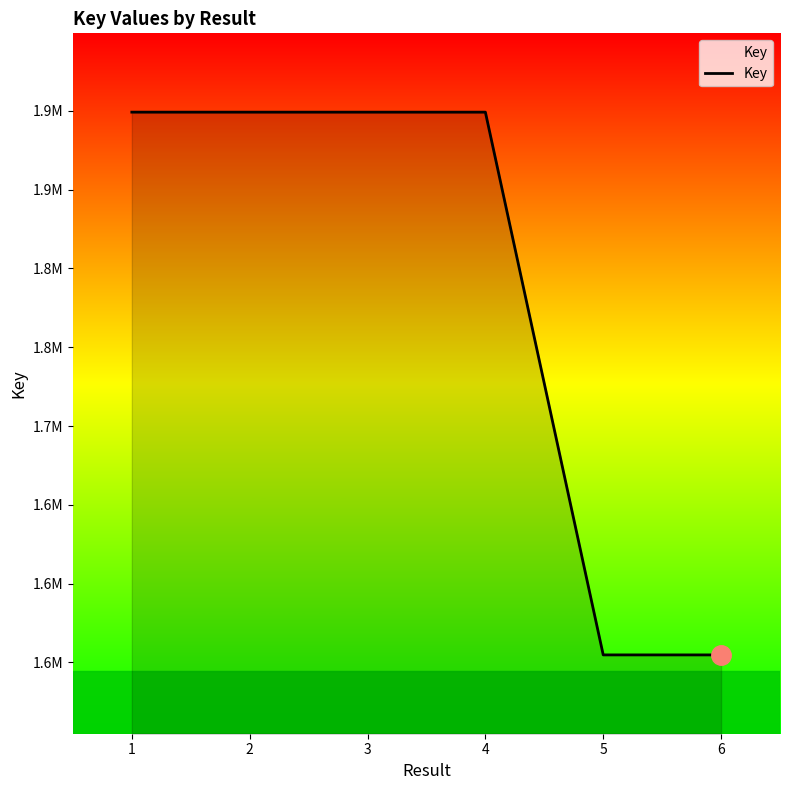

Does the chart display data point markers on the line(s)?

No